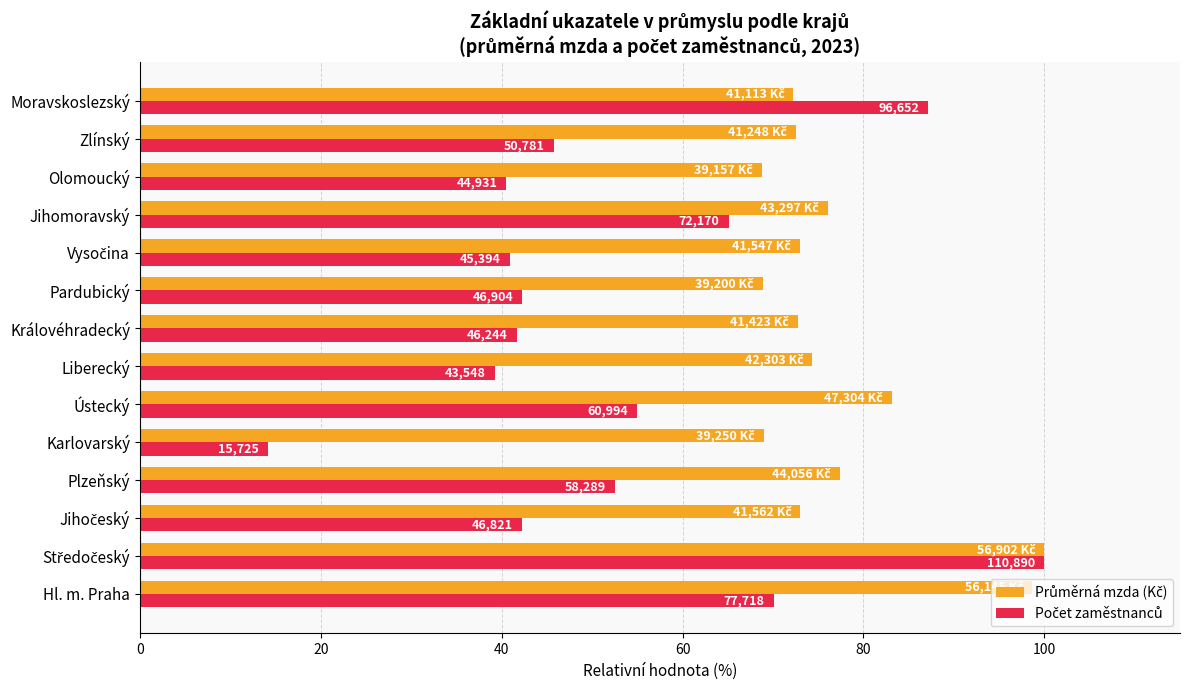

What is the minimum value for Průměrná mzda (Kč)?

68.8